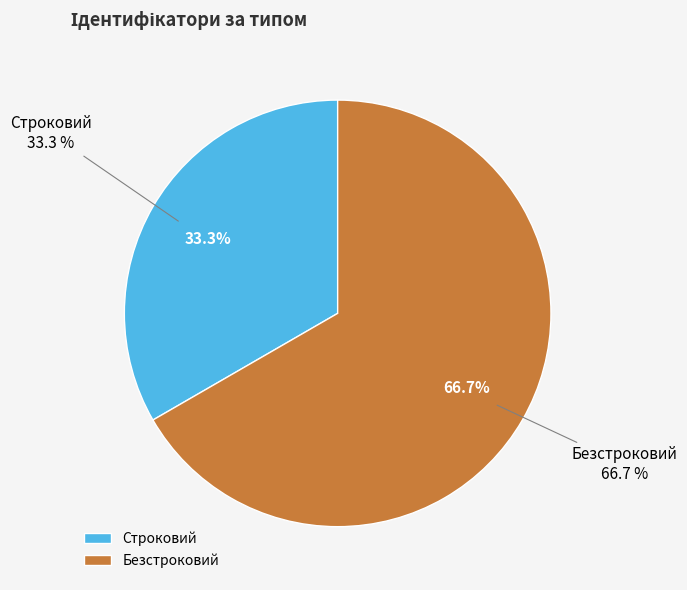

How many segments does this pie chart have?

2